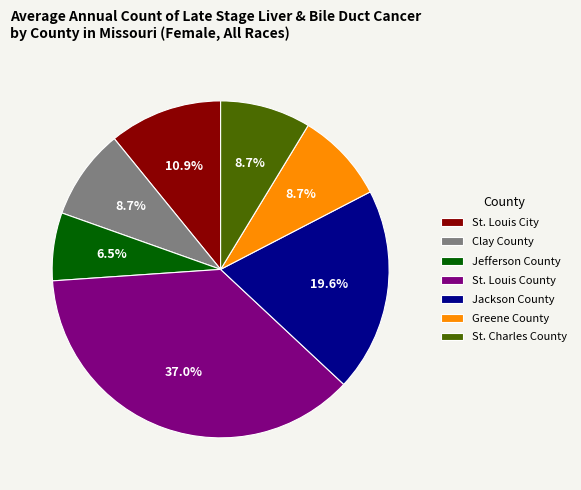

Which category has the smallest portion of the pie?

Jefferson County